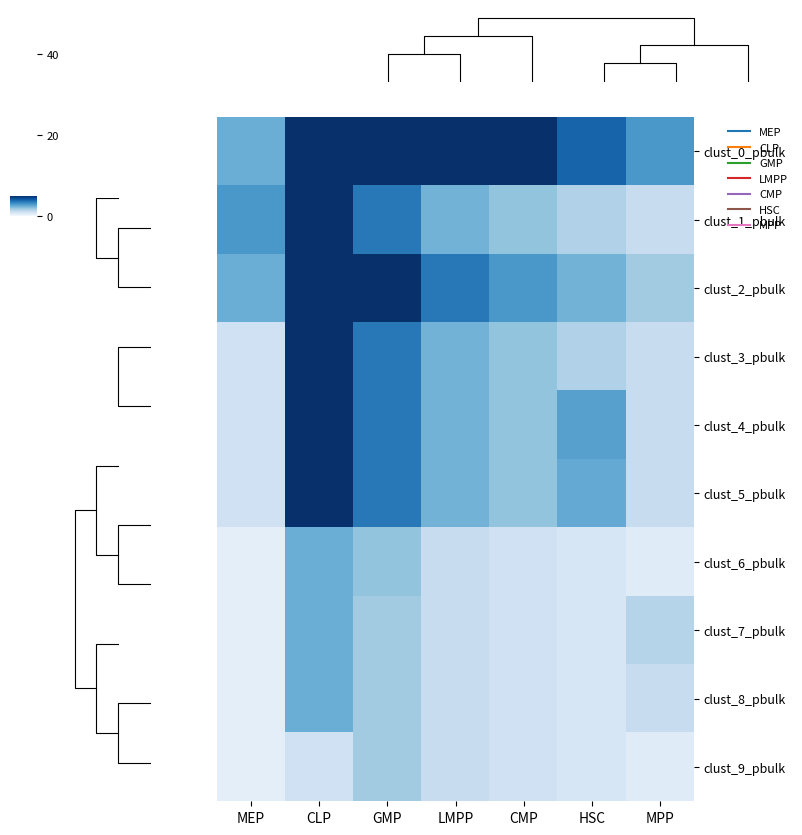

What is the lowest value of the clust_7_pbulk series?

0.5